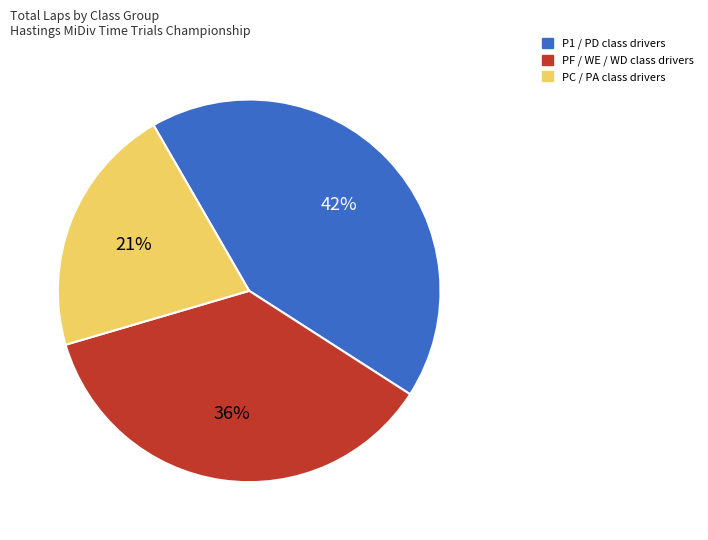

Is there any slice that represents more than half of the pie?

No